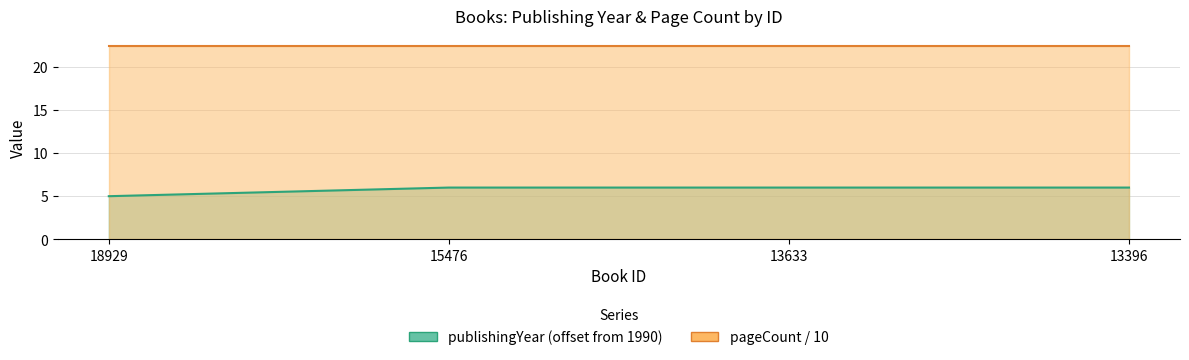

Rank the categories by value from lowest to highest.

18929, 15476, 13633, 13396